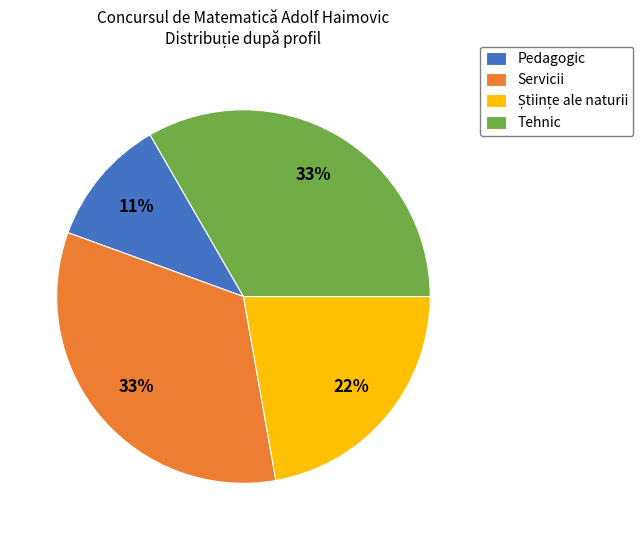

To the nearest percent, what percentage of the pie is Tehnic?

33%